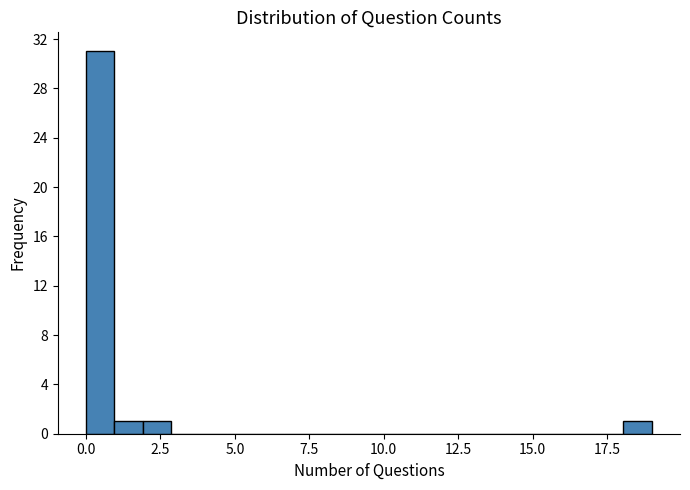

Read against the x-axis, roughly where is the centre of the tallest bar?

0.5